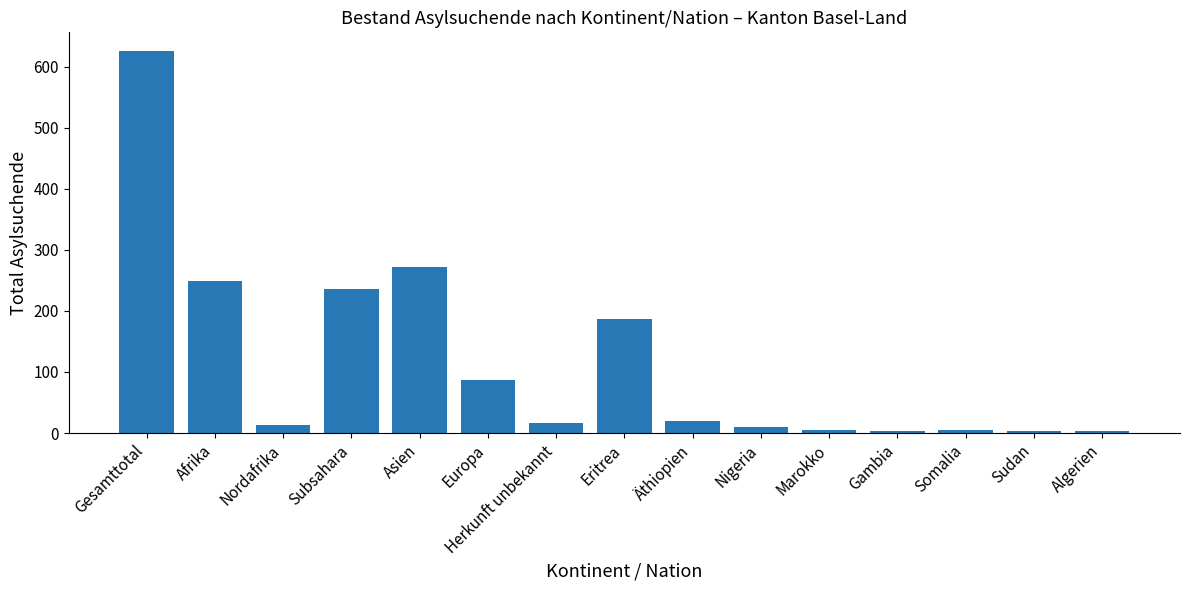

The value at Herkunft unbekannt is 17. True or false?

True